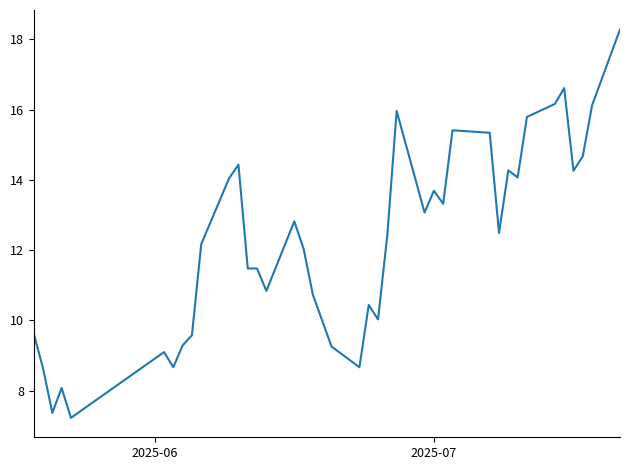

What is the smallest value displayed?

7.2